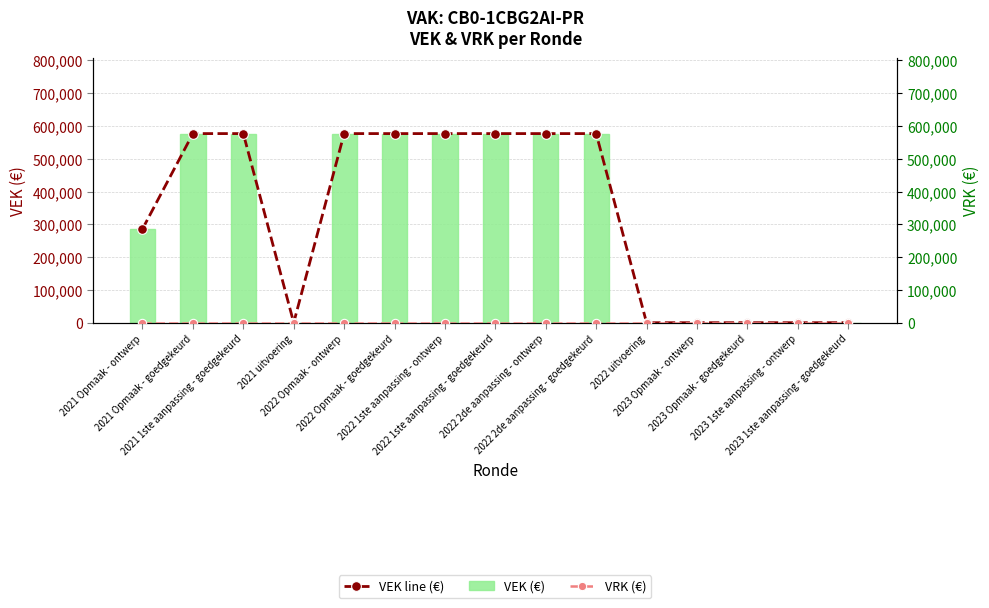

At how many categories does at least one series exceed 395819?

8